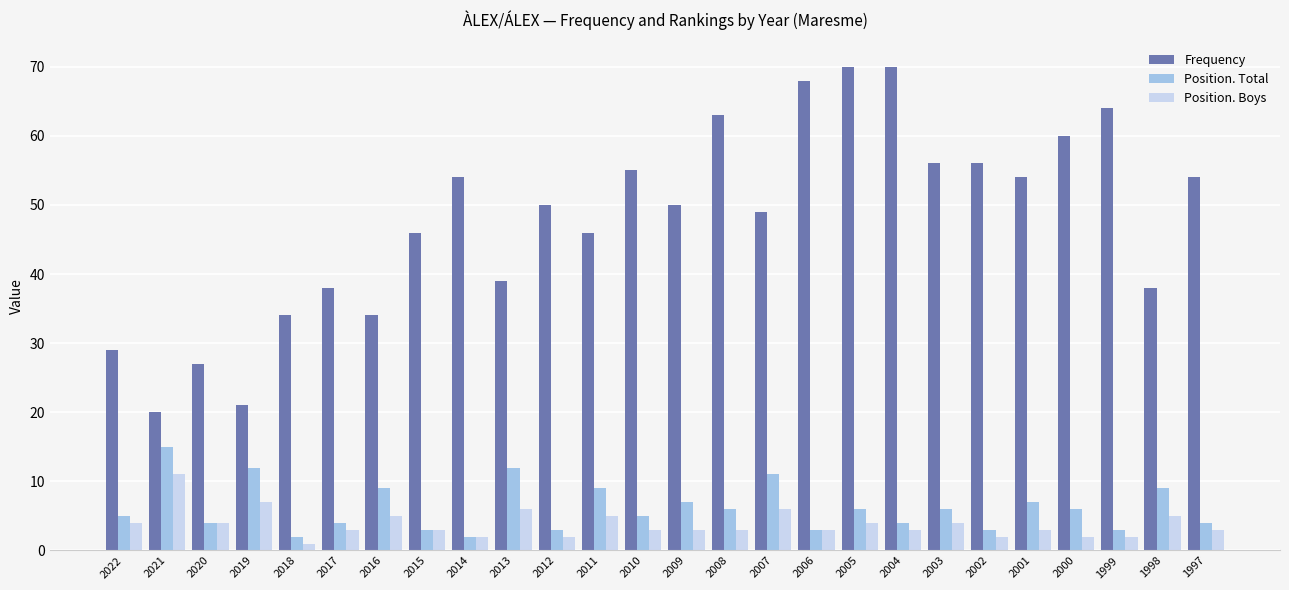

What is the total value across all series at 2019?

40